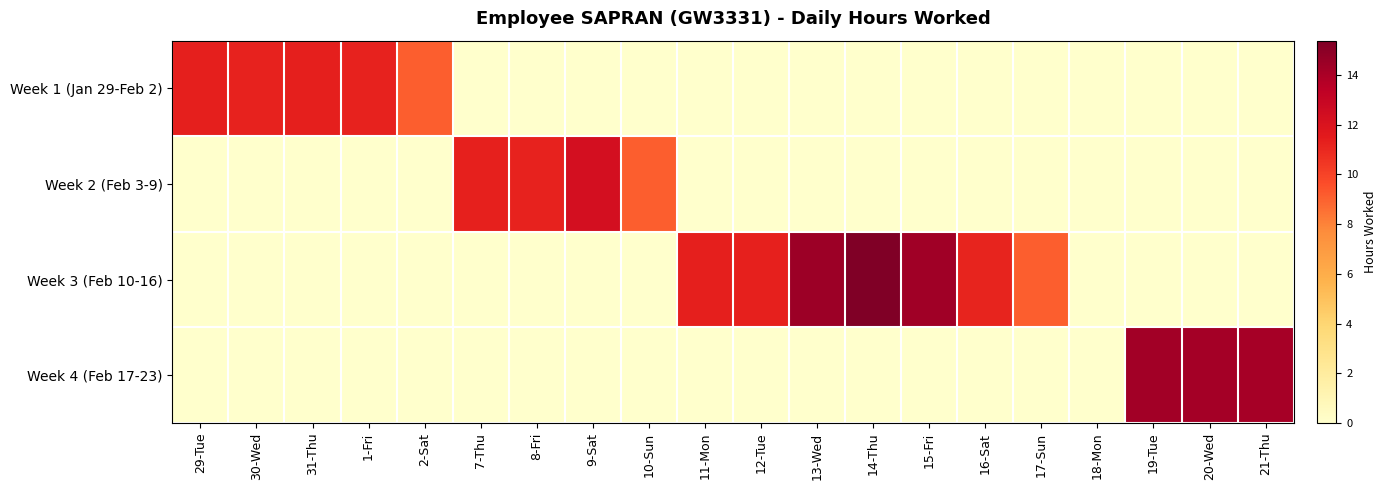

Which category has the lowest value across all series?

7-Thu